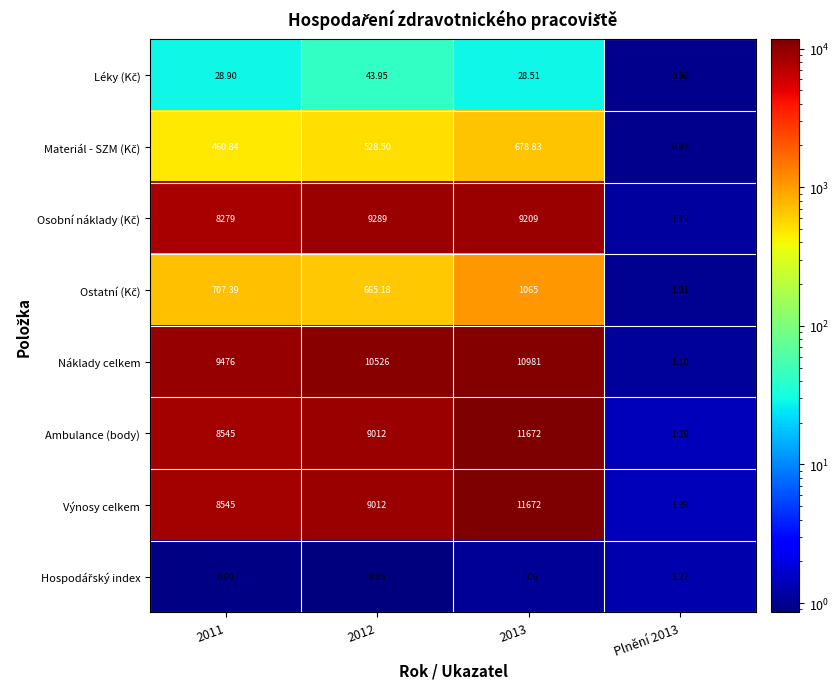

How many data points does each series have?

4